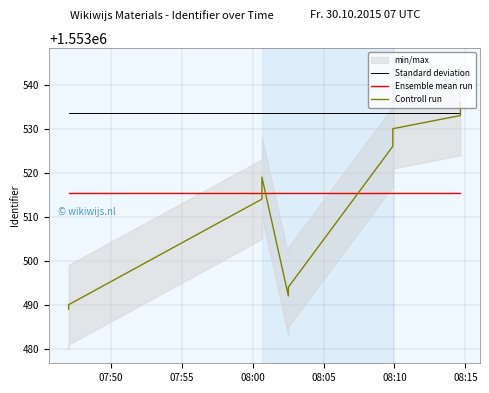

What is the difference between the maximum and minimum values in the Controll run series?

47.0